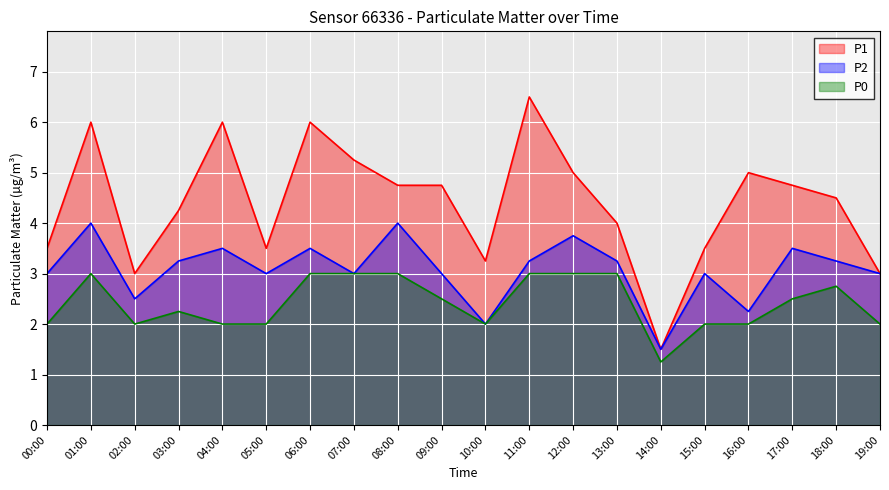

List the labels in order of P2 value, largest first.

01:00, 08:00, 12:00, 04:00, 06:00, 17:00, 03:00, 11:00, 13:00, 18:00, 00:00, 05:00, 07:00, 09:00, 15:00, 19:00, 02:00, 16:00, 10:00, 14:00